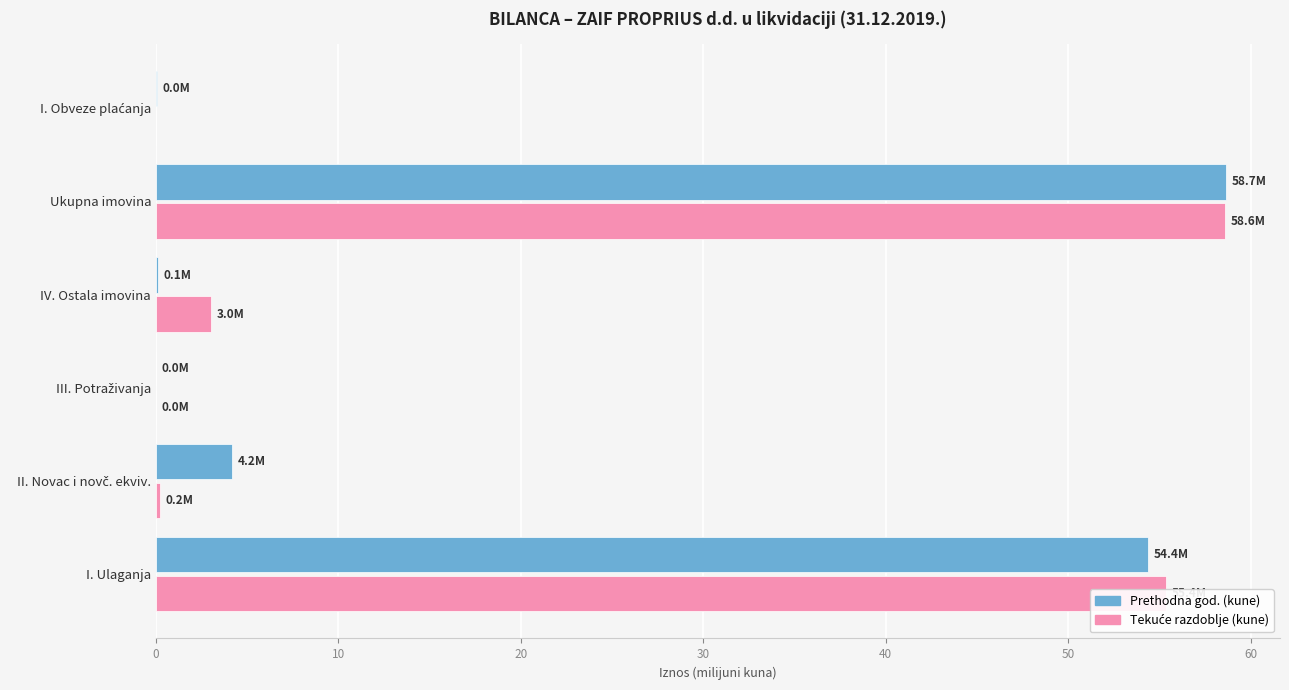

Count the number of data series in this chart.

2